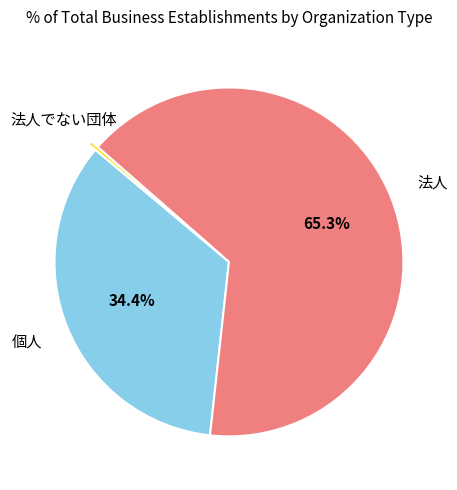

How many segments does this pie chart have?

3